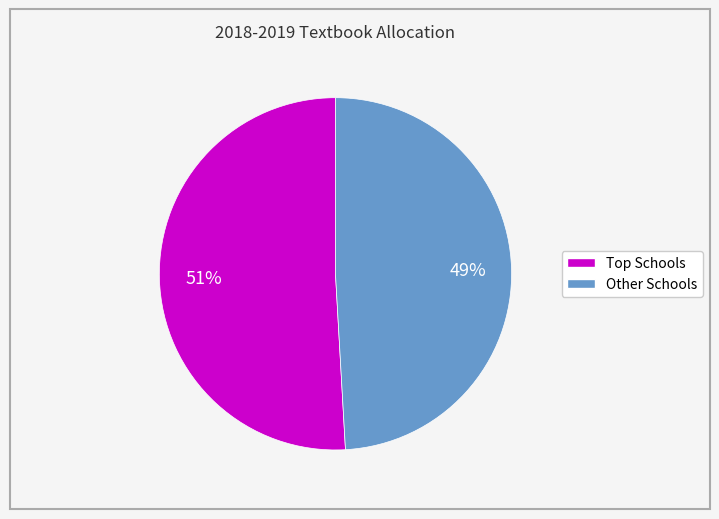

How many slices are in this pie chart?

2